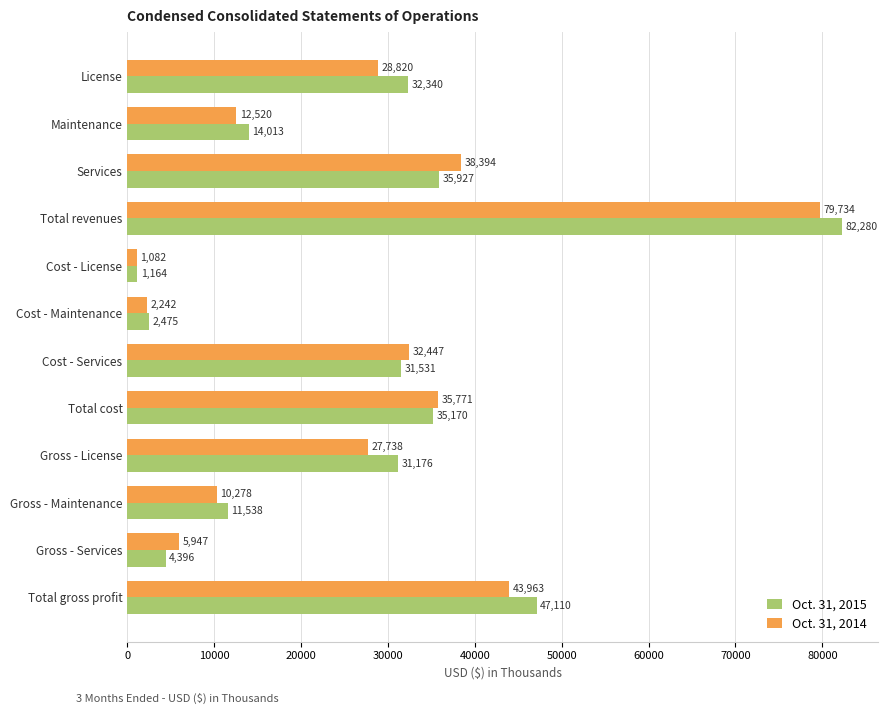

What are all the series names shown in the legend?

Oct. 31, 2015, Oct. 31, 2014